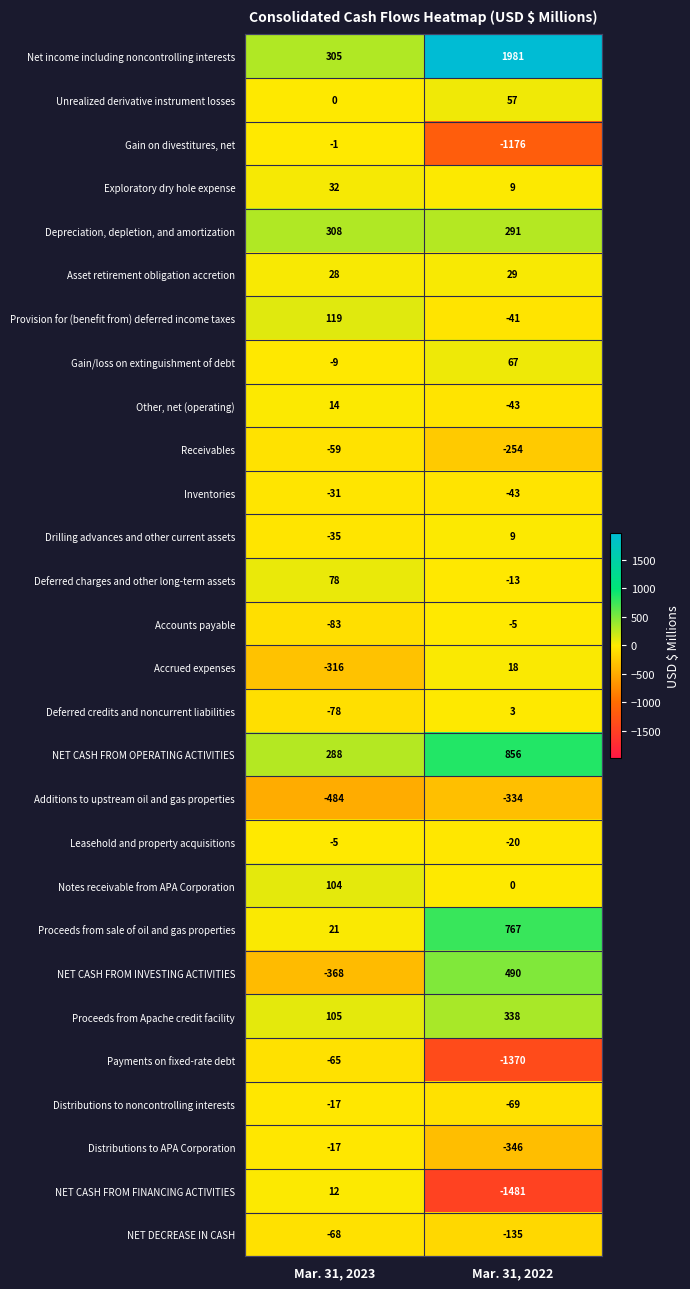

What is the difference between the maximum and minimum values in the Deferred charges and other long-term assets series?

91